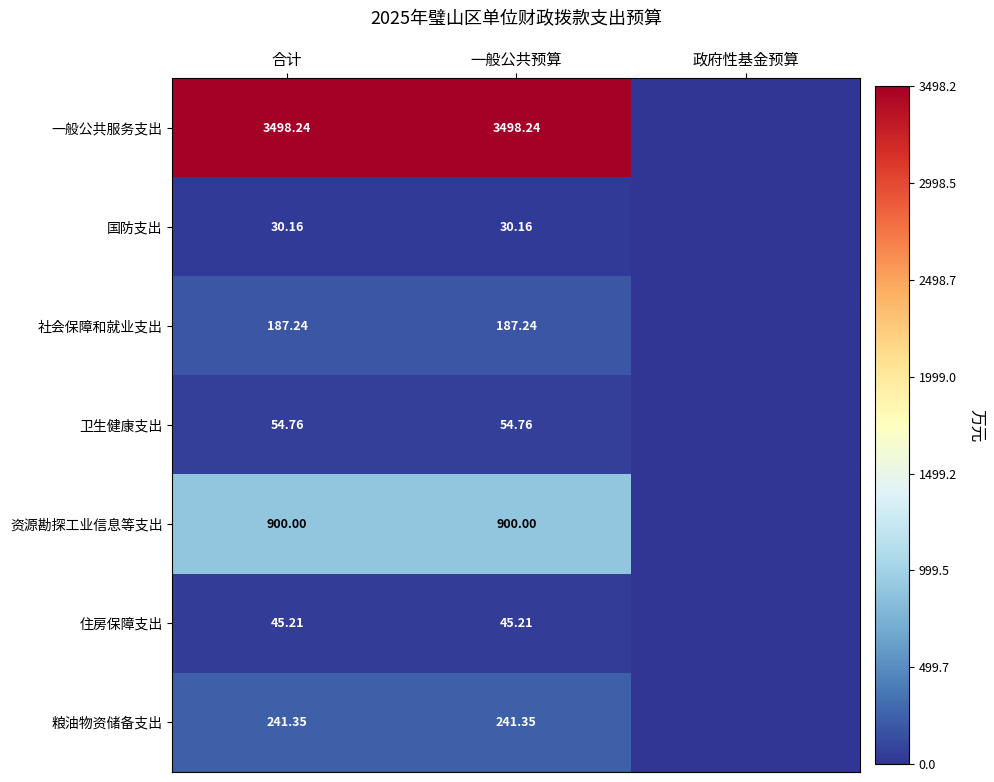

Is the value of 社会保障和就业支出 at 一般公共预算 greater than the value of 资源勘探工业信息等支出 at 一般公共预算?

No